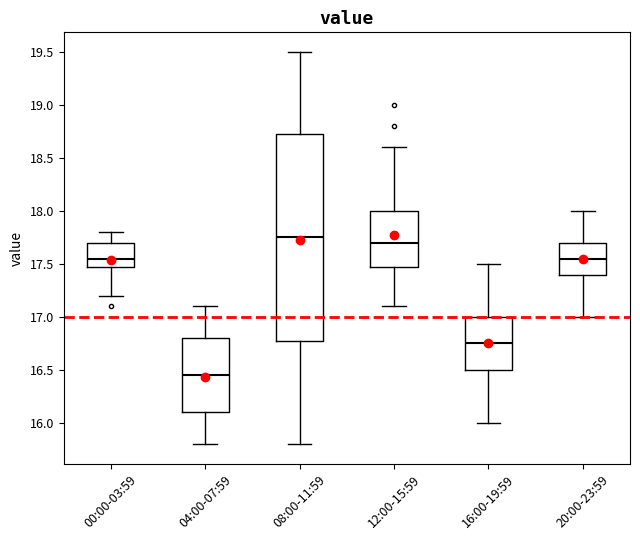

Where is the lower edge of the box for 00:00-03:59 on the y-axis? The values are not printed on the chart, so give them approximately, as read against the axis.

17.50